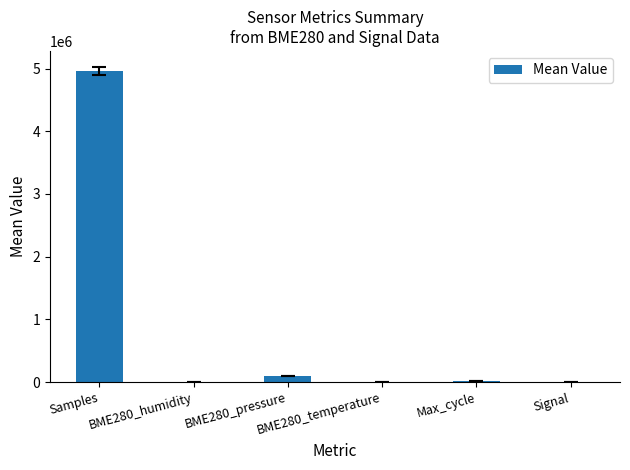

What is the sum of all values?

5080960.8